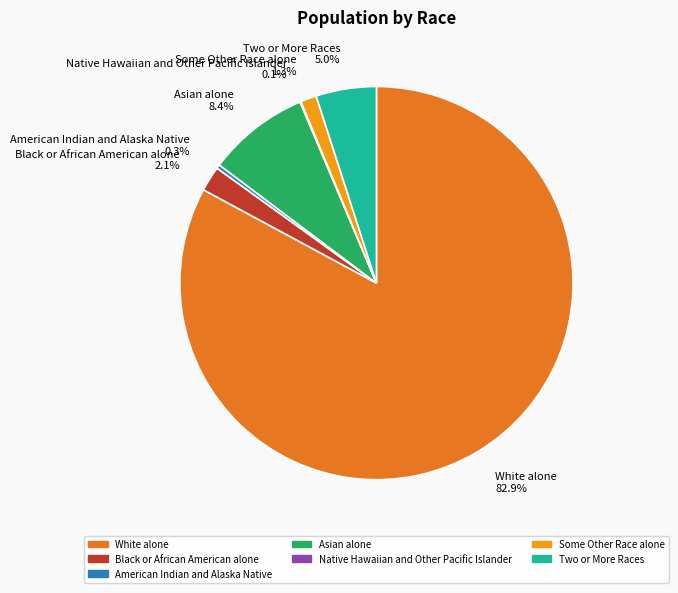

Does Asian alone 8.4% account for over 50% of the chart?

No